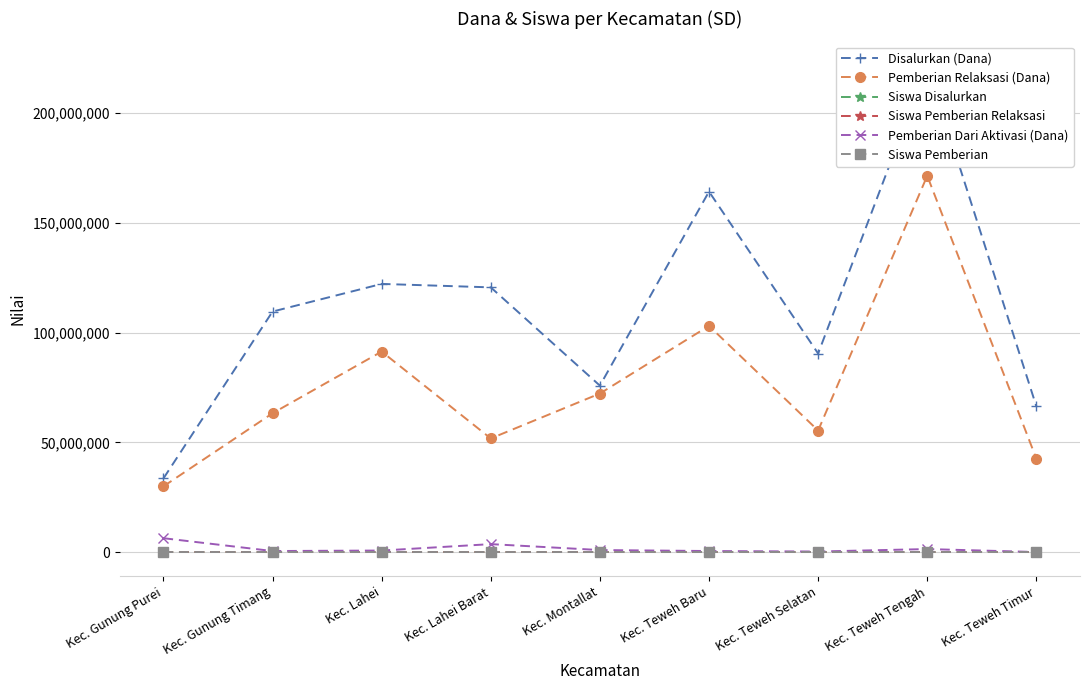

At which category is the sum across all series the highest?

Kec. Teweh Tengah